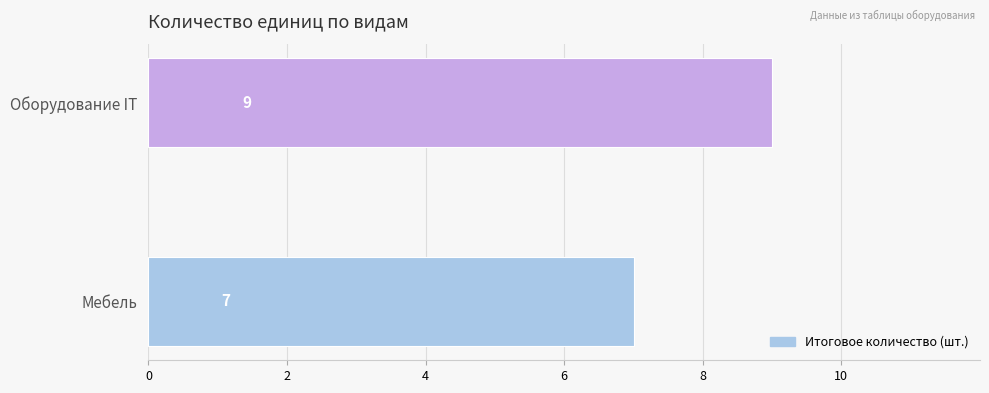

Reading bottom to top, extract all data points from this chart.

Мебель=7	Оборудование IT=9